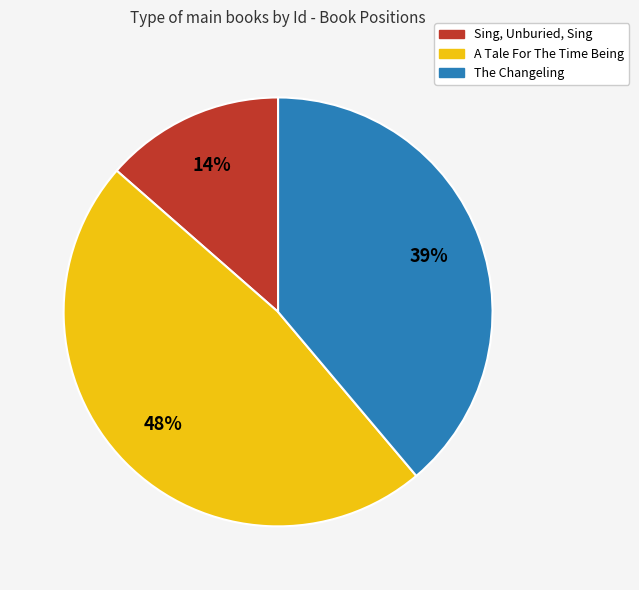

How many segments does this pie chart have?

3